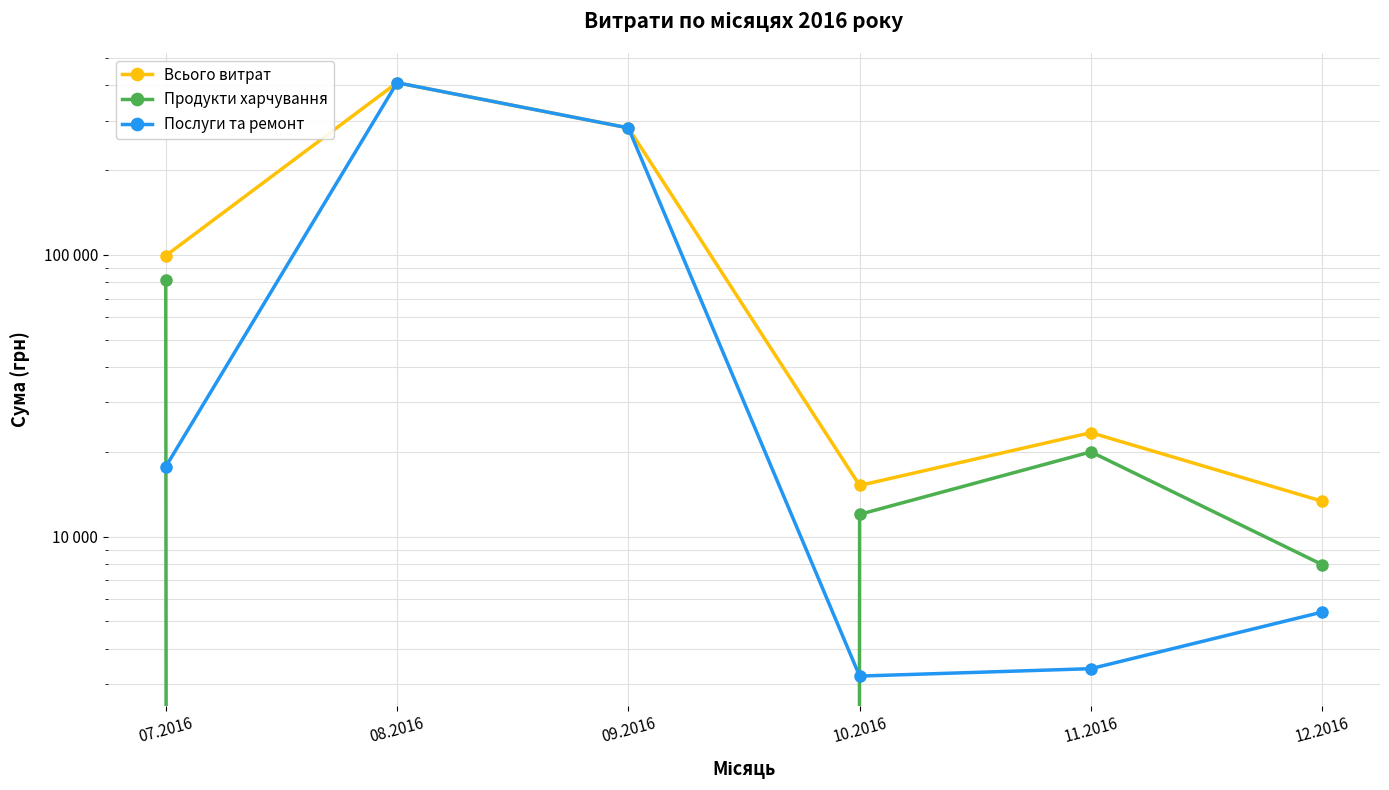

Reading left to right, what are all the values shown in this chart?

Всього витрат: 99408.9	408627.1	282495.1	15200.0	23400.0	13360.0
Продукти харчування: 81688.0	0.0	0.0	12000.0	20000.0	7960.0
Послуги та ремонт: 17720.9	408627.1	282495.1	3200.0	3400.0	5400.0